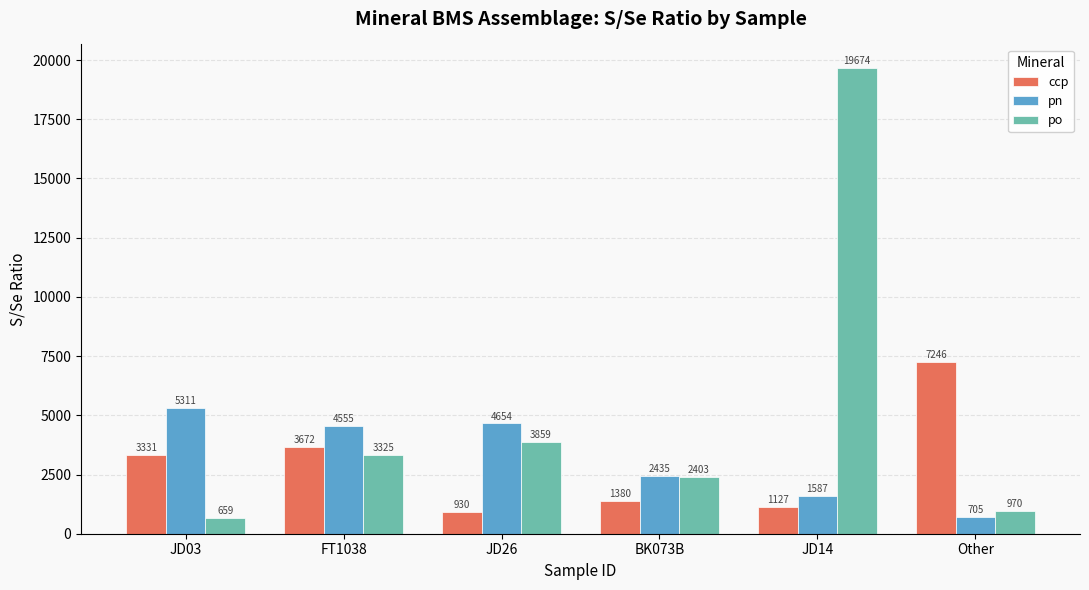

Which category has the highest value across all series?

JD14